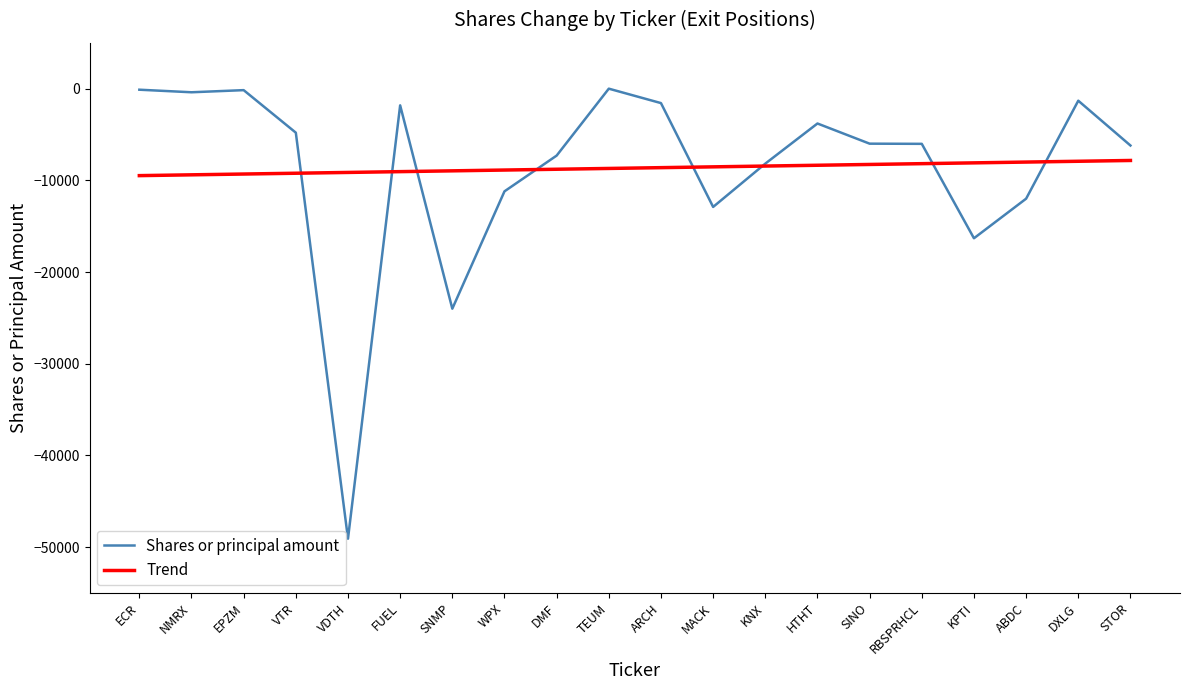

What is the total value across all series at FUEL?

-10871.6